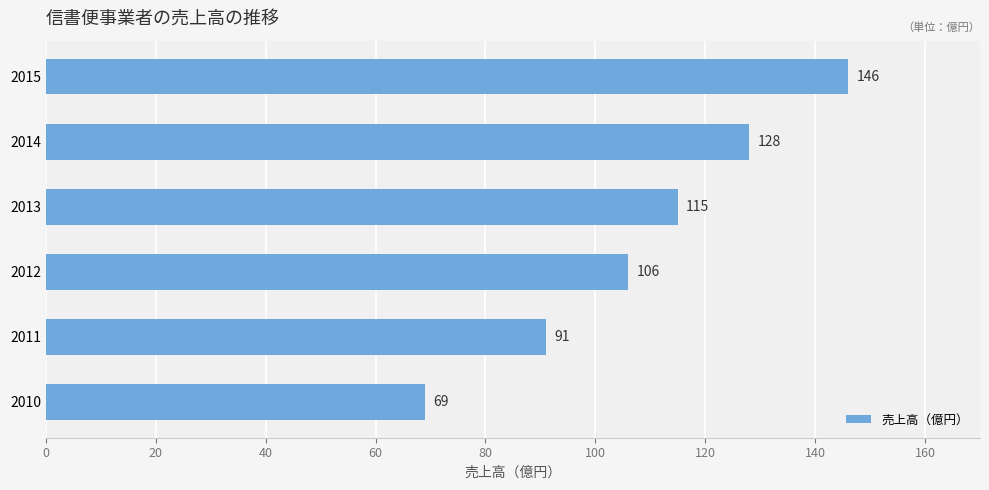

What is the difference between the values at 2013 and 2011?

24